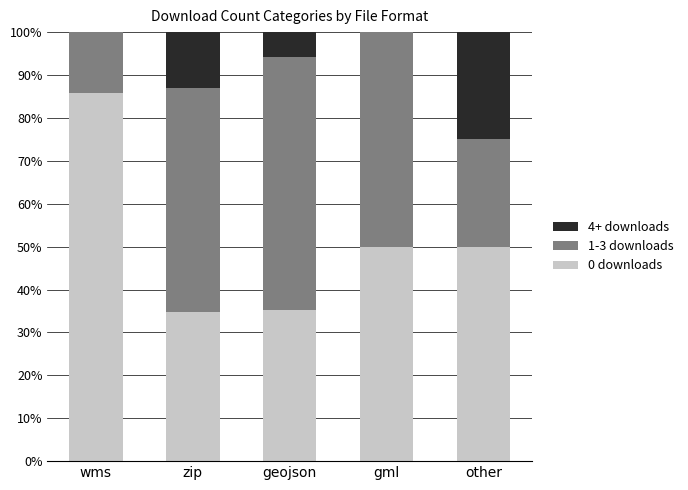

The 0 downloads series shows 7.6 at geojson. True or false?

False